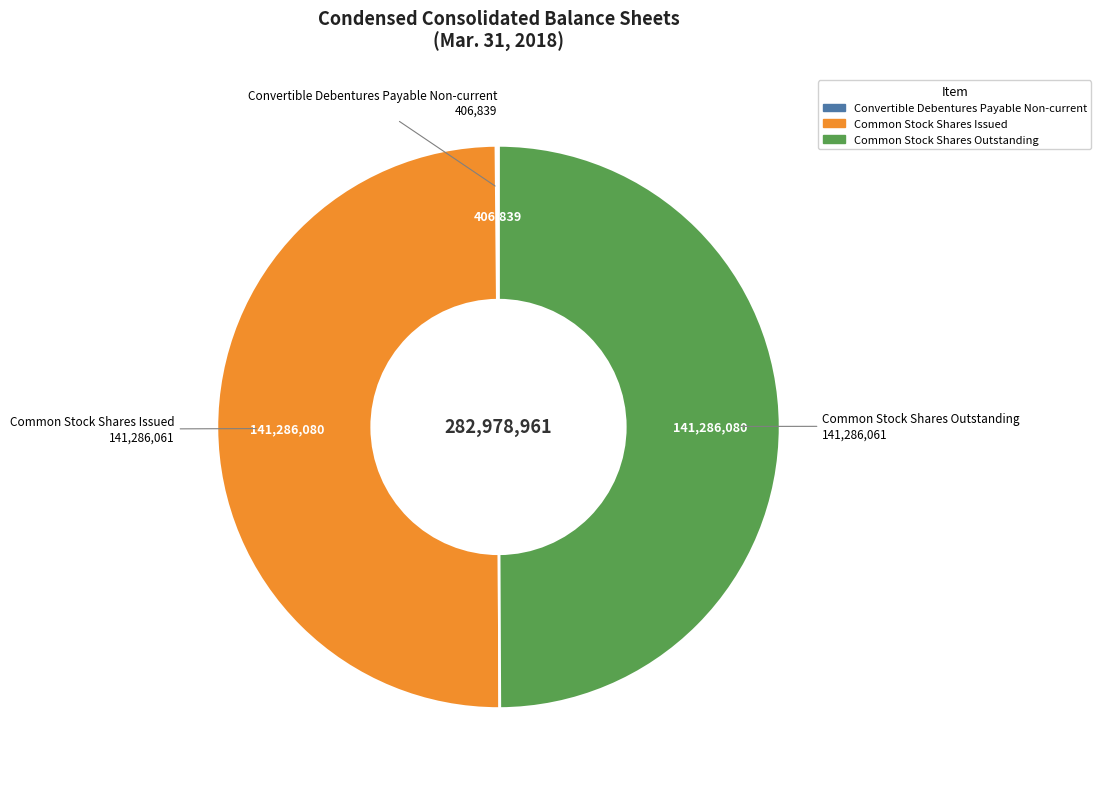

Is it true that Common Stock Shares Outstanding is 50% of the pie?

True